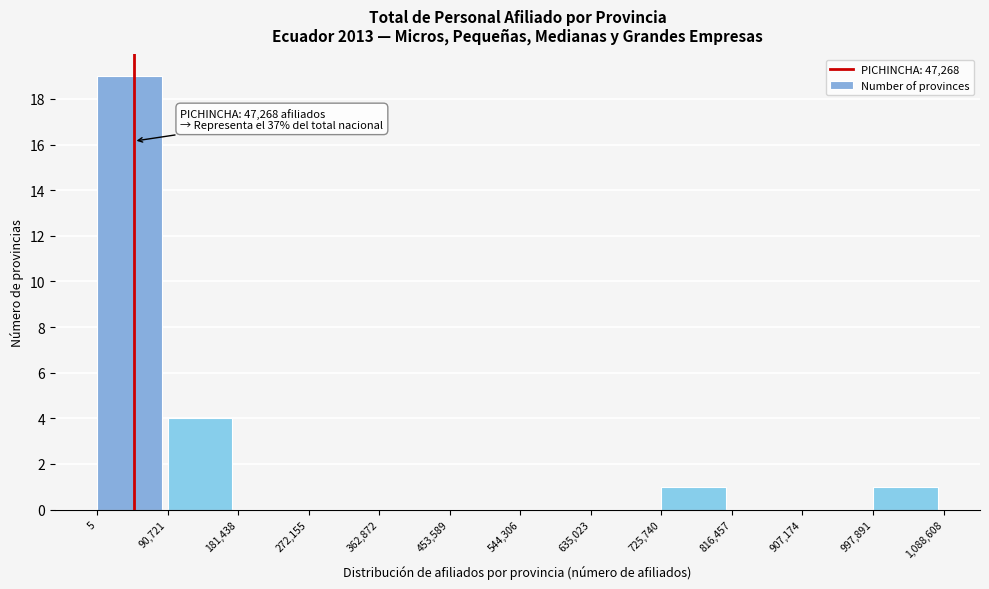

Over which range of the x-axis is the bar tallest?

5 to 90,721